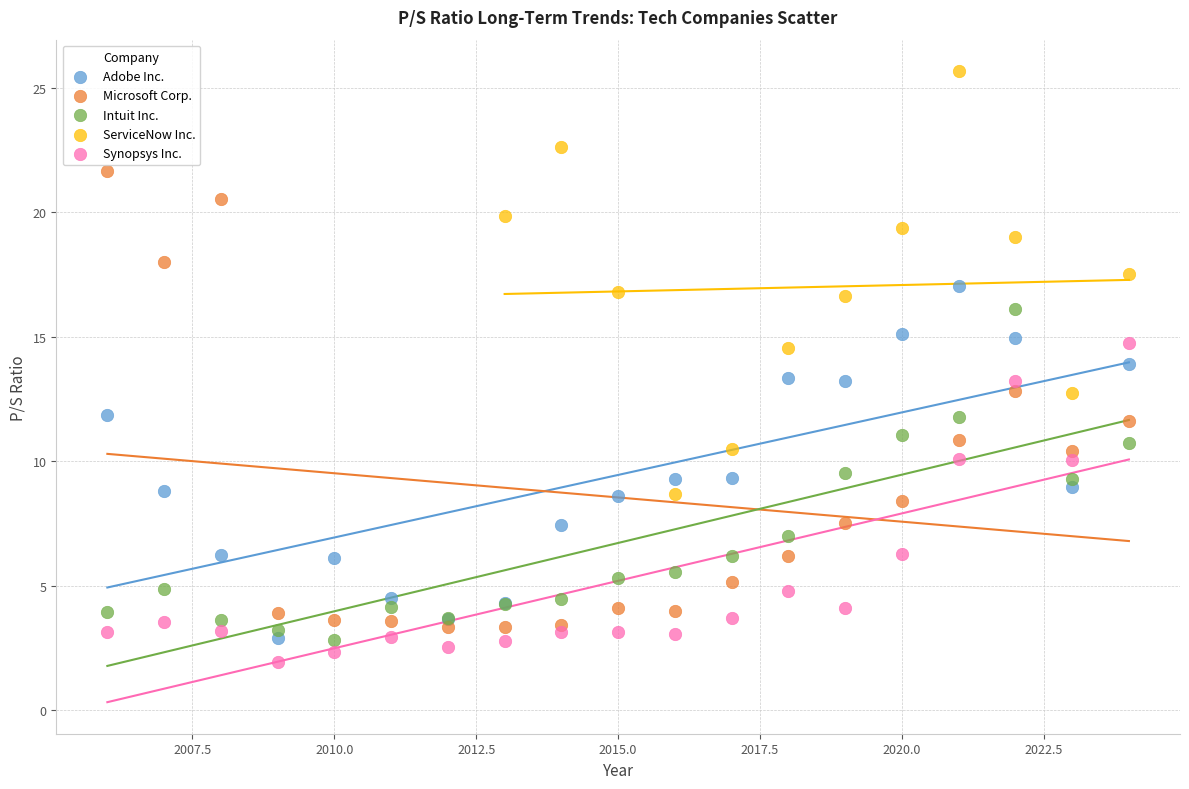

What are all the series names shown in the legend?

Adobe Inc., Microsoft Corp., Intuit Inc., ServiceNow Inc., Synopsys Inc.